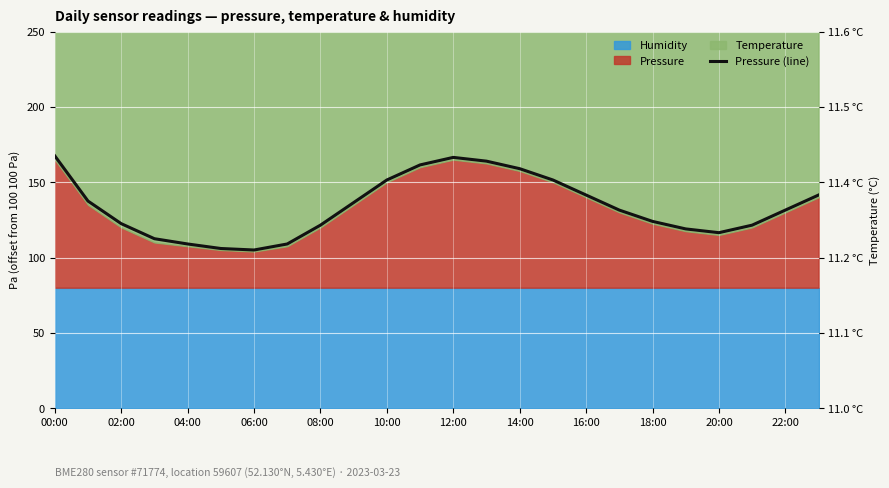

What is the average value?

133.7